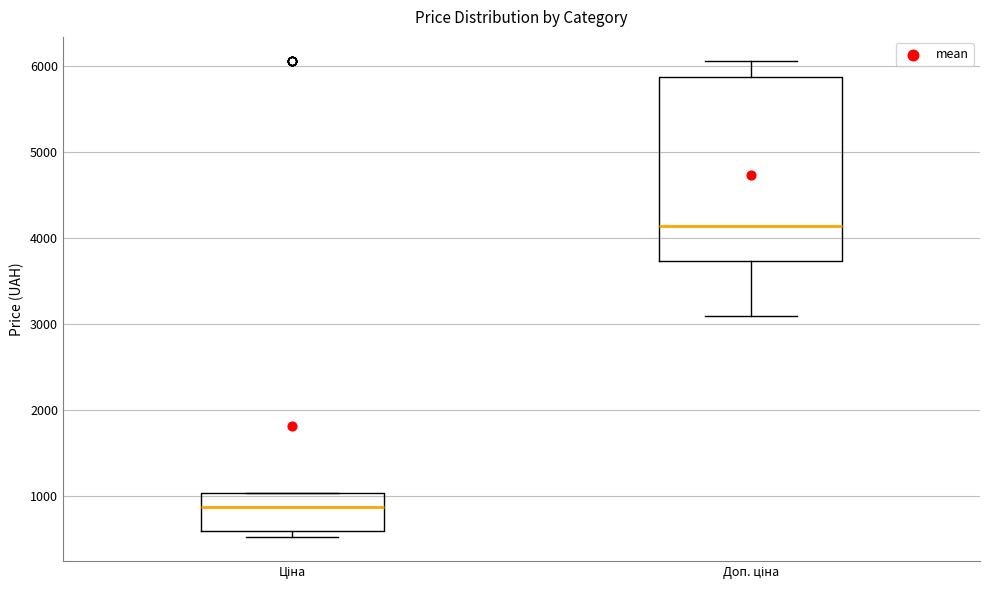

Reading left to right, transcribe this box plot: for each box, give where its median line is, the range the box spans, and where its two whiskers end, as read against the y-axis. The values are not printed on the chart, so give them approximately, as read against the axis.

Ціна: median 900, box 600 to 1000, whiskers 500 to 1000
Доп. ціна: median 4100, box 3700 to 5900, whiskers 3100 to 6100